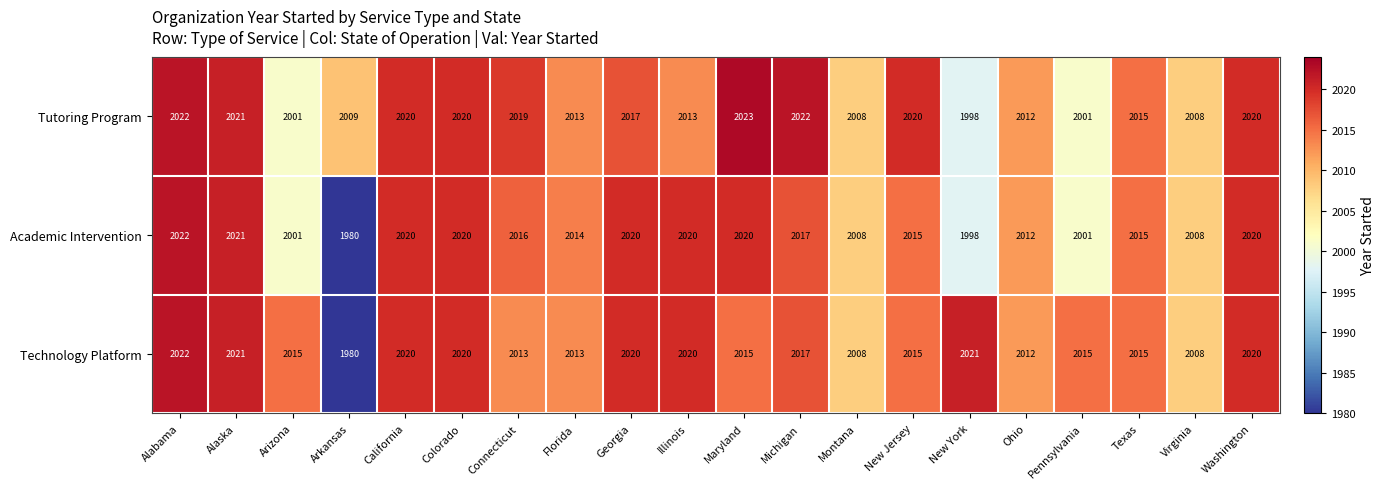

Where does the Technology Platform series first go above 2015?

Alabama